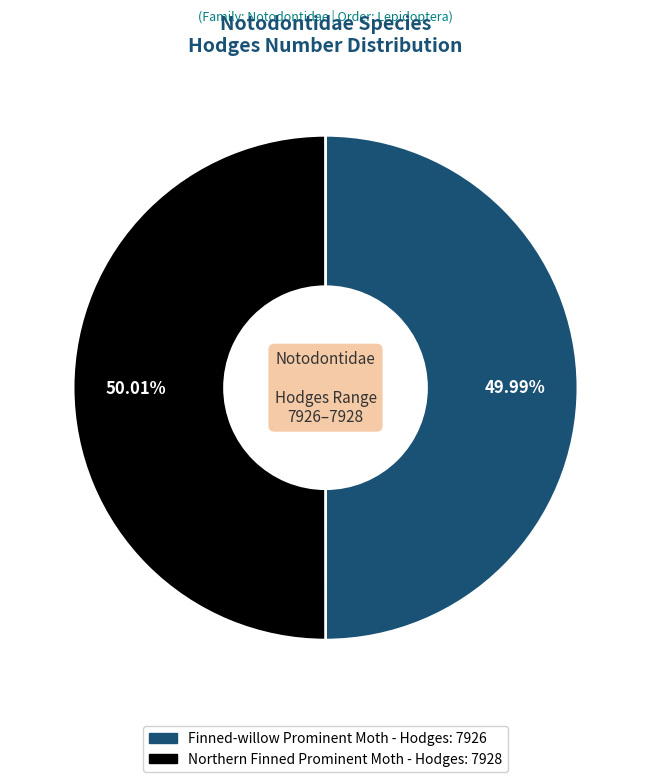

What percentage is the Finned-willow Prominent Moth slice, to the nearest percent?

50%